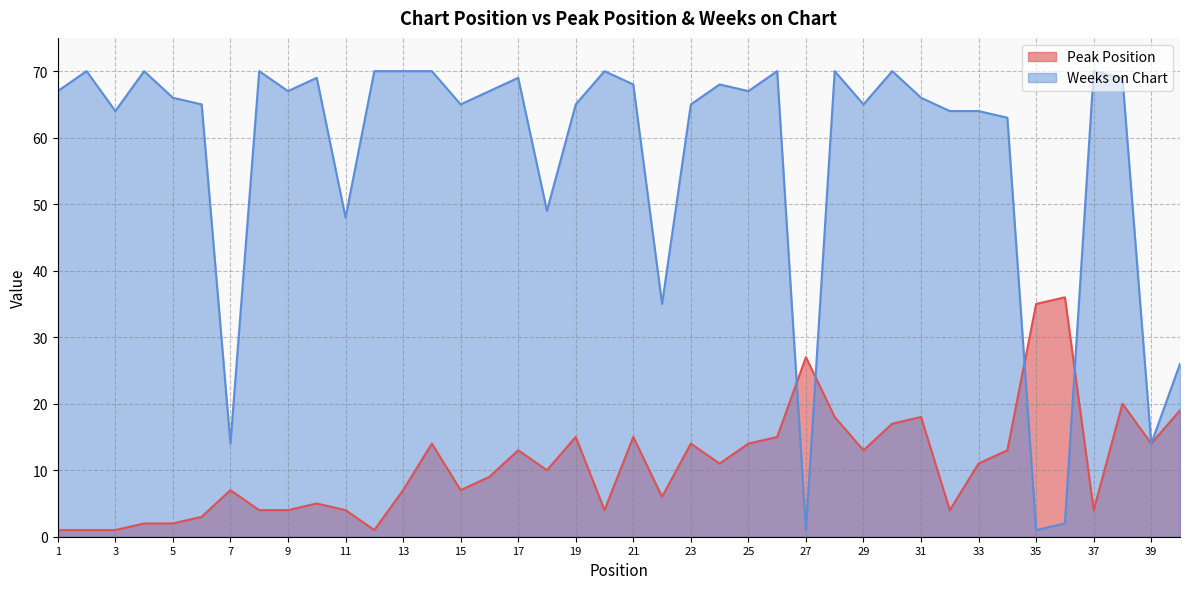

Where is the first local maximum for Peak Position?

7